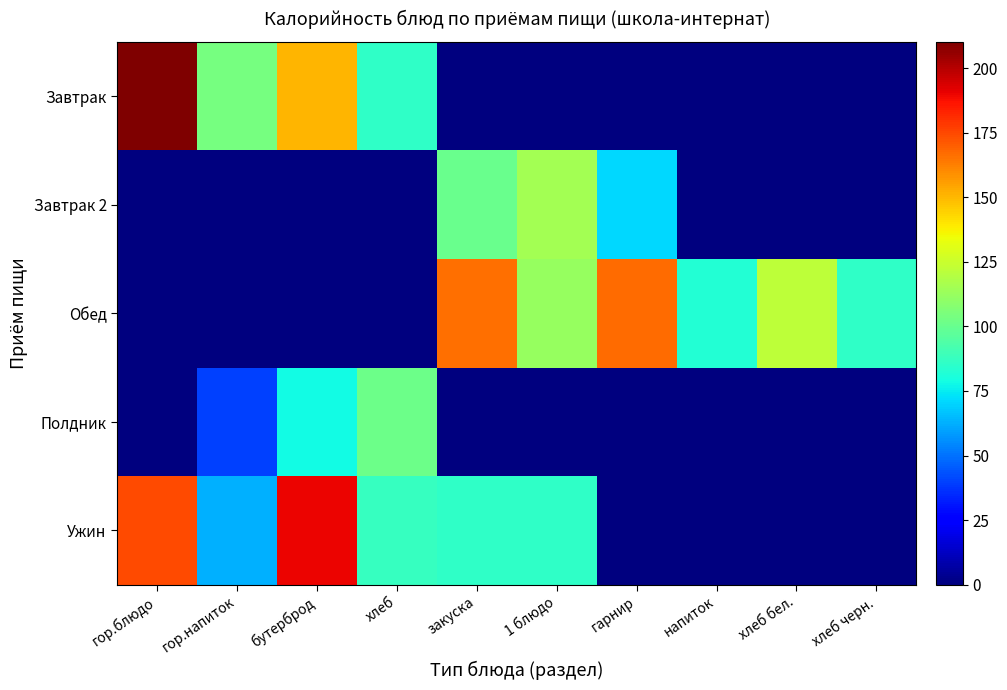

List the series in order of their peak value, lowest first.

Полдник, Завтрак 2, Обед, Ужин, Завтрак